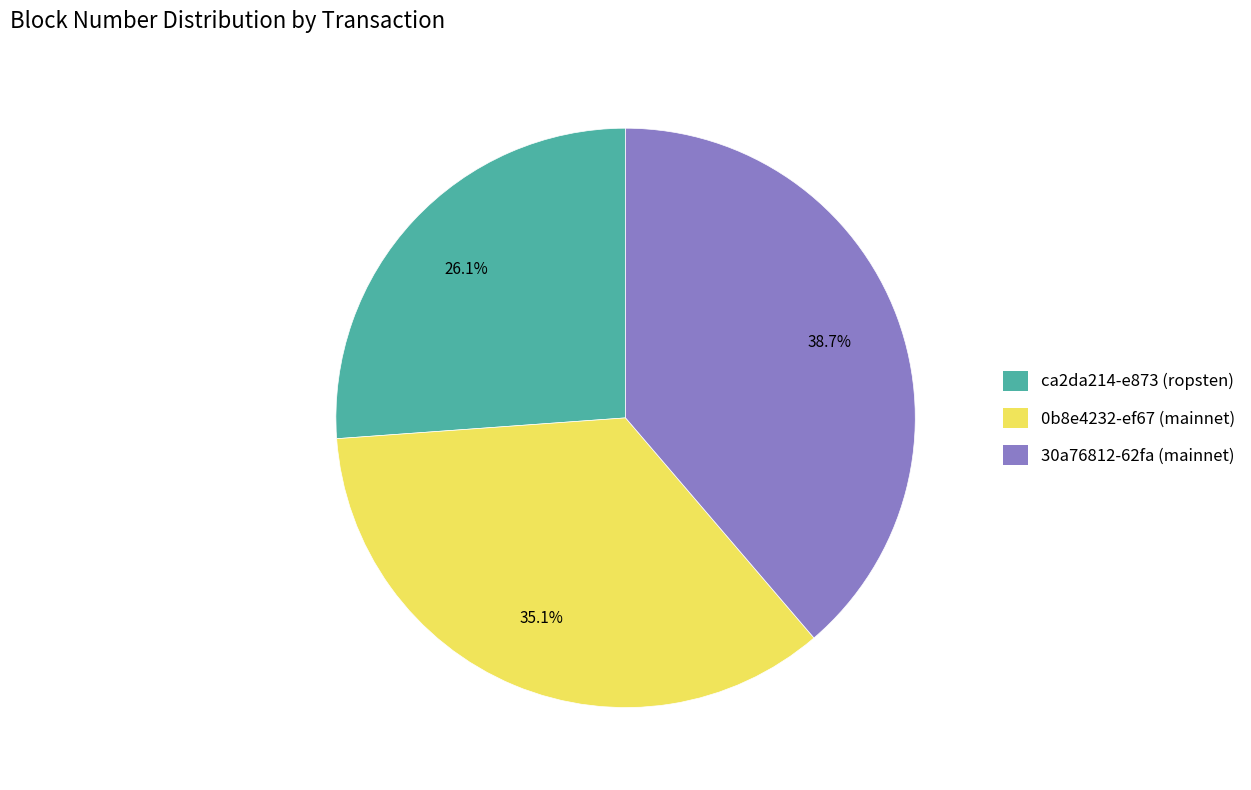

Approximately how many times larger is the value at 30a76812-62fa (mainnet) compared to ca2da214-e873 (ropsten)?

1.5